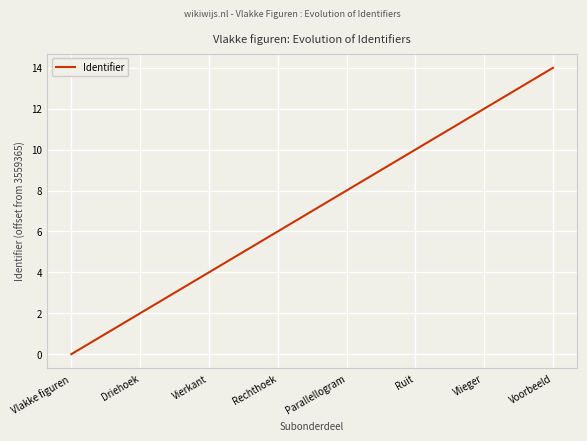

Count the values in the range 4 to 12.

5